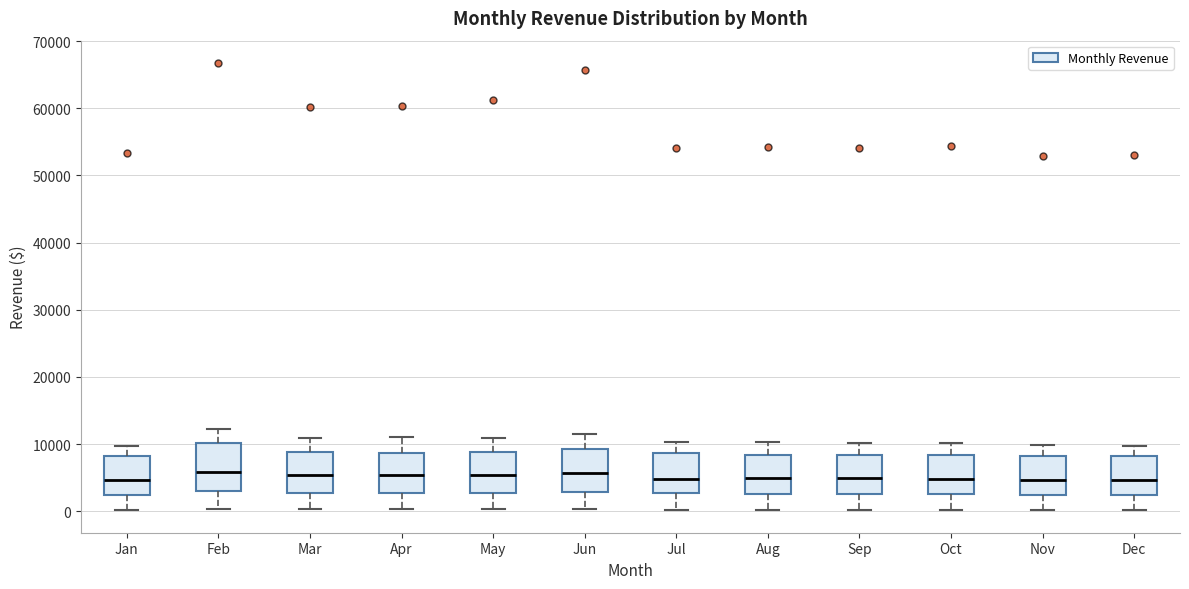

Reading left to right, read every box against the y-axis: the position of its median line, the range the box covers, and the ends of its whiskers. The values are not printed on the chart, so give them approximately, as read against the axis.

Jan: median 5000, box 2000 to 8000, whiskers 0 to 10000
Feb: median 6000, box 3000 to 10000, whiskers 0 to 12000
Mar: median 5000, box 3000 to 9000, whiskers 0 to 11000
Apr: median 5000, box 3000 to 9000, whiskers 0 to 11000
May: median 5000, box 3000 to 9000, whiskers 0 to 11000
Jun: median 6000, box 3000 to 9000, whiskers 0 to 12000
Jul: median 5000, box 3000 to 9000, whiskers 0 to 10000
Aug: median 5000, box 3000 to 8000, whiskers 0 to 10000
Sep: median 5000, box 3000 to 8000, whiskers 0 to 10000
Oct: median 5000, box 3000 to 8000, whiskers 0 to 10000
Nov: median 5000, box 2000 to 8000, whiskers 0 to 10000
Dec: median 5000, box 2000 to 8000, whiskers 0 to 10000